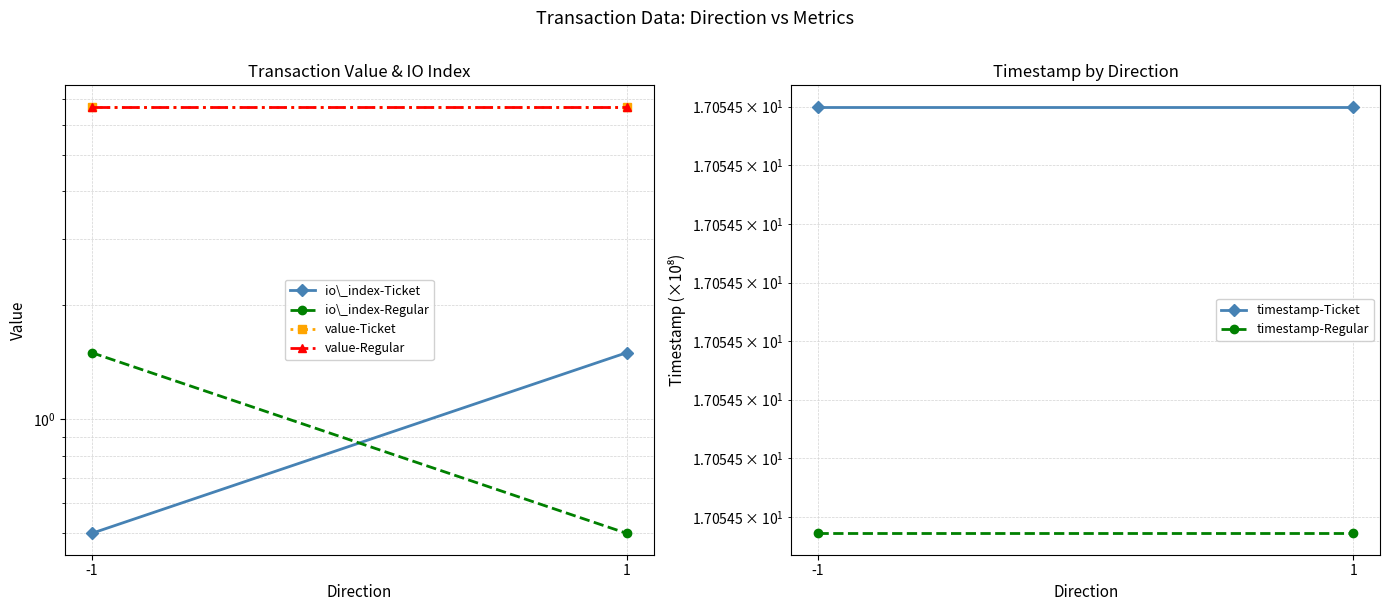

What is the lowest value of the io\_index-Regular series?

0.5